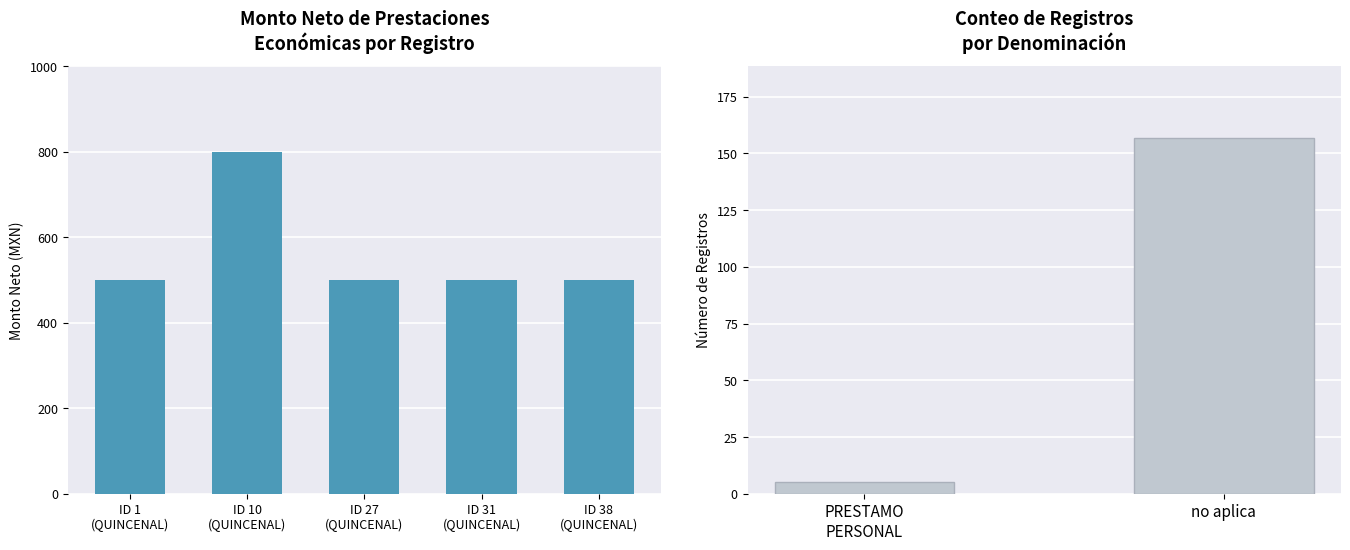

Which category has the highest value across all series?

ID 10